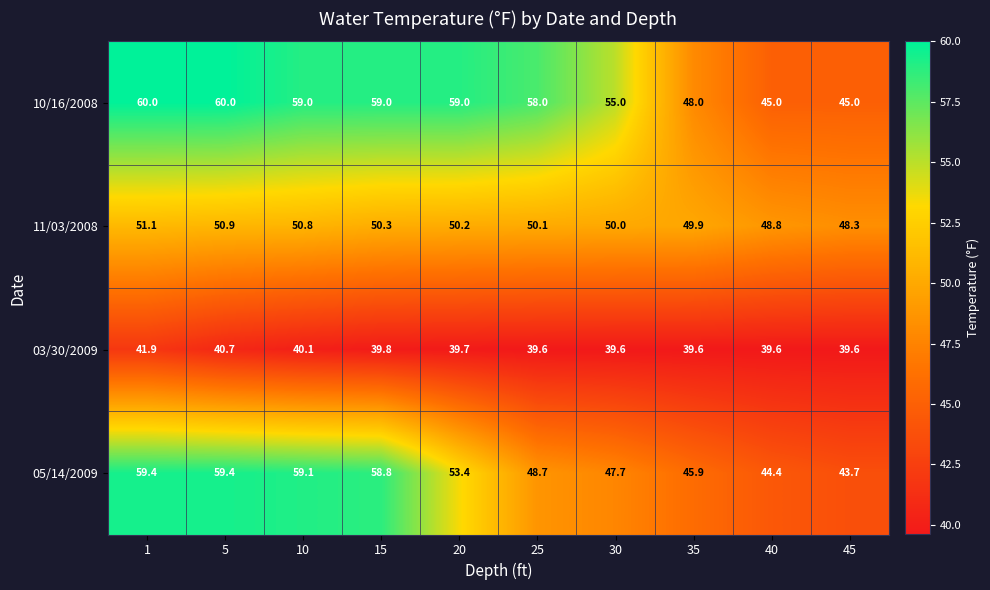

Is it true that 11/03/2008 equals 78.1 at 40?

False